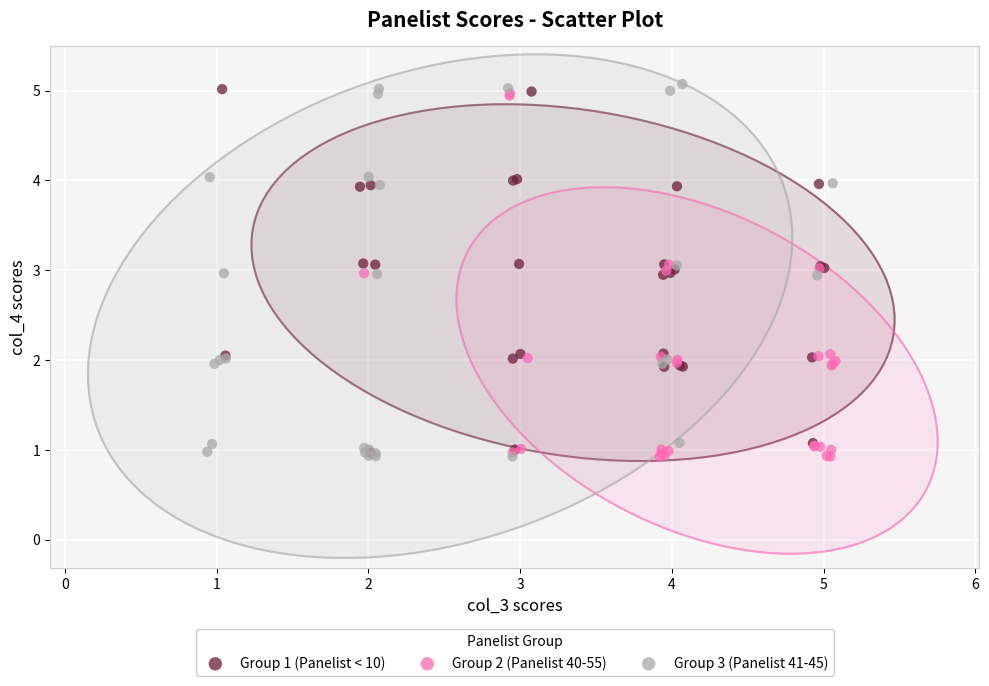

Which series has the widest spread of Y values?

Group 3 (Panelist 41-45)